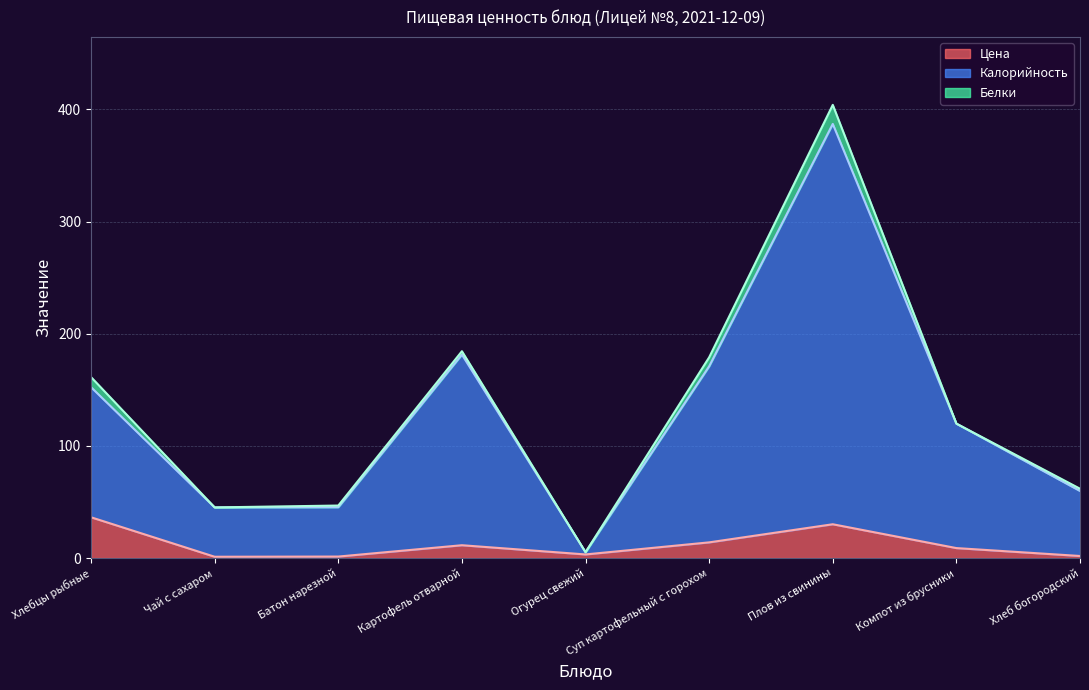

Does the chart have visible grid lines?

Yes